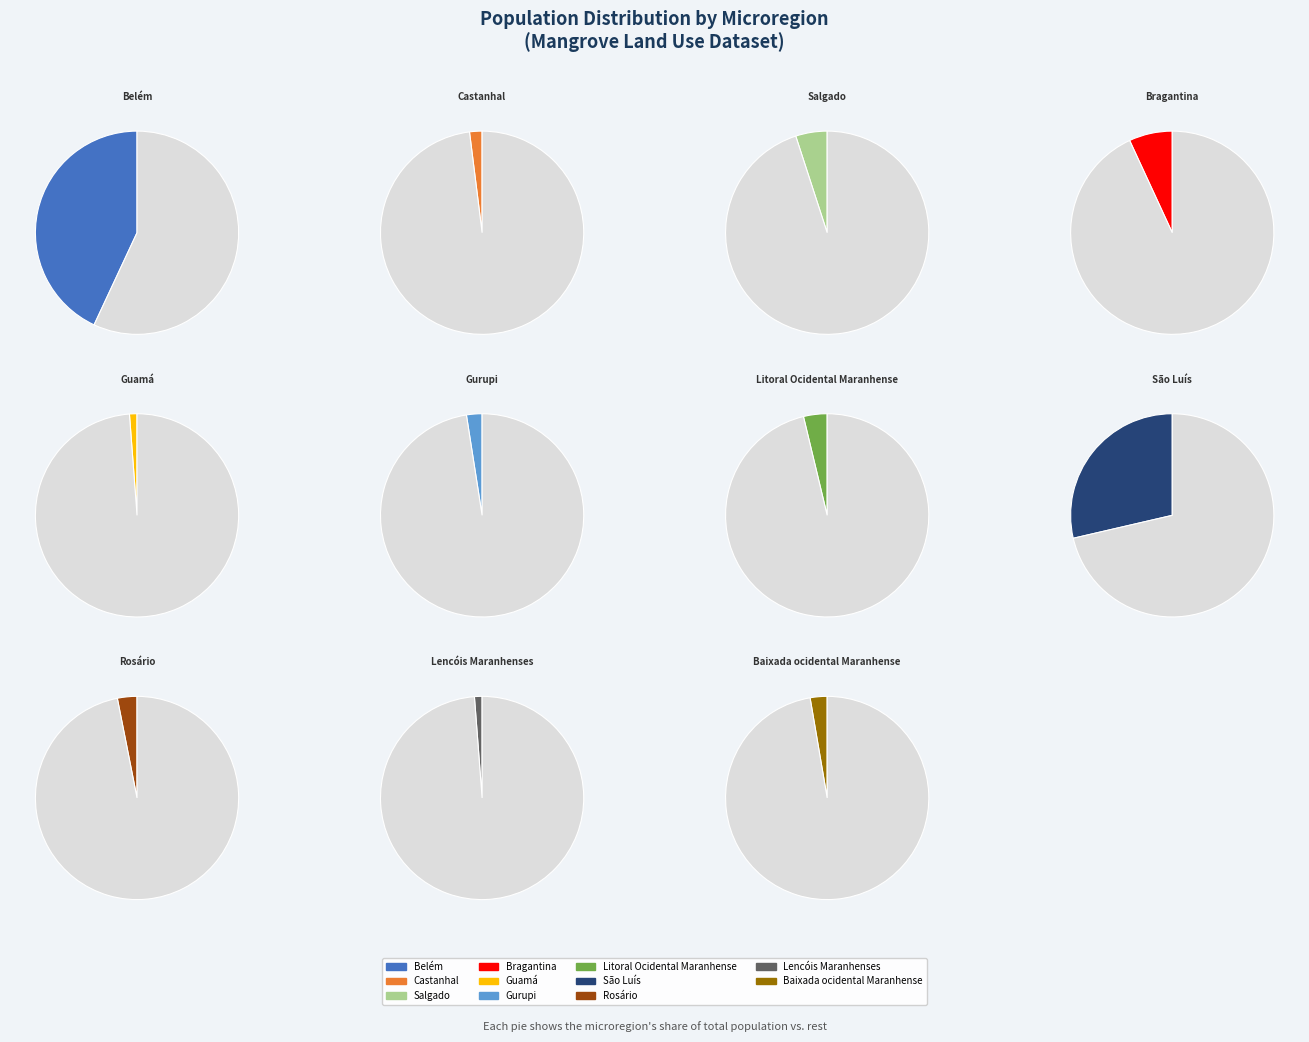

What is the change in value from Salgado to Lencóis Maranhenses?

-196924